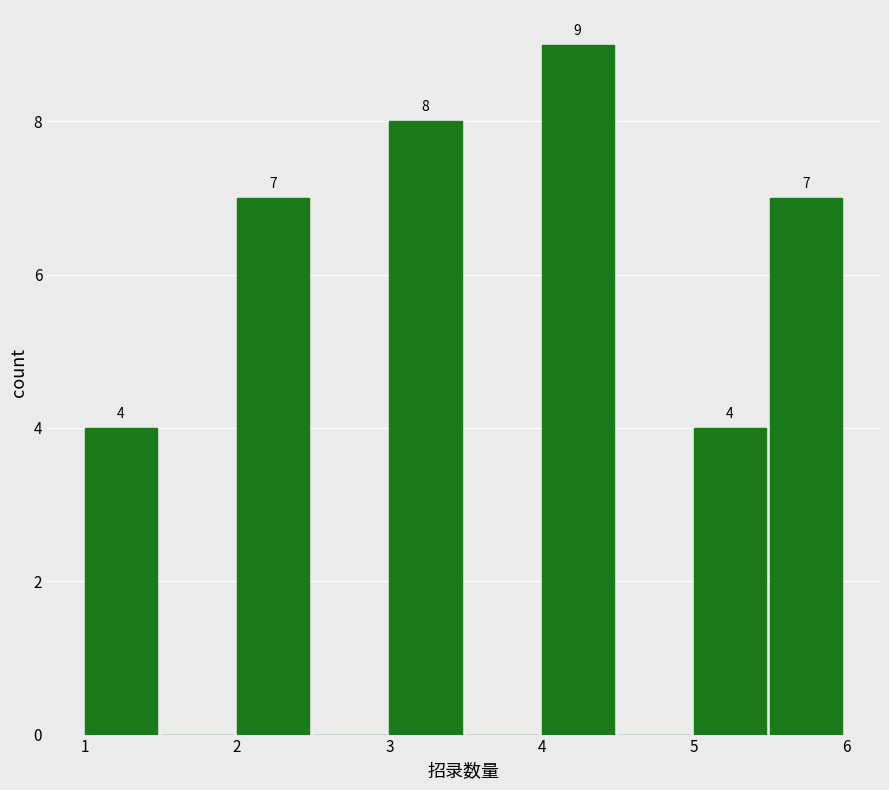

Which range on the x-axis has the tallest bar?

4.0 to 4.5